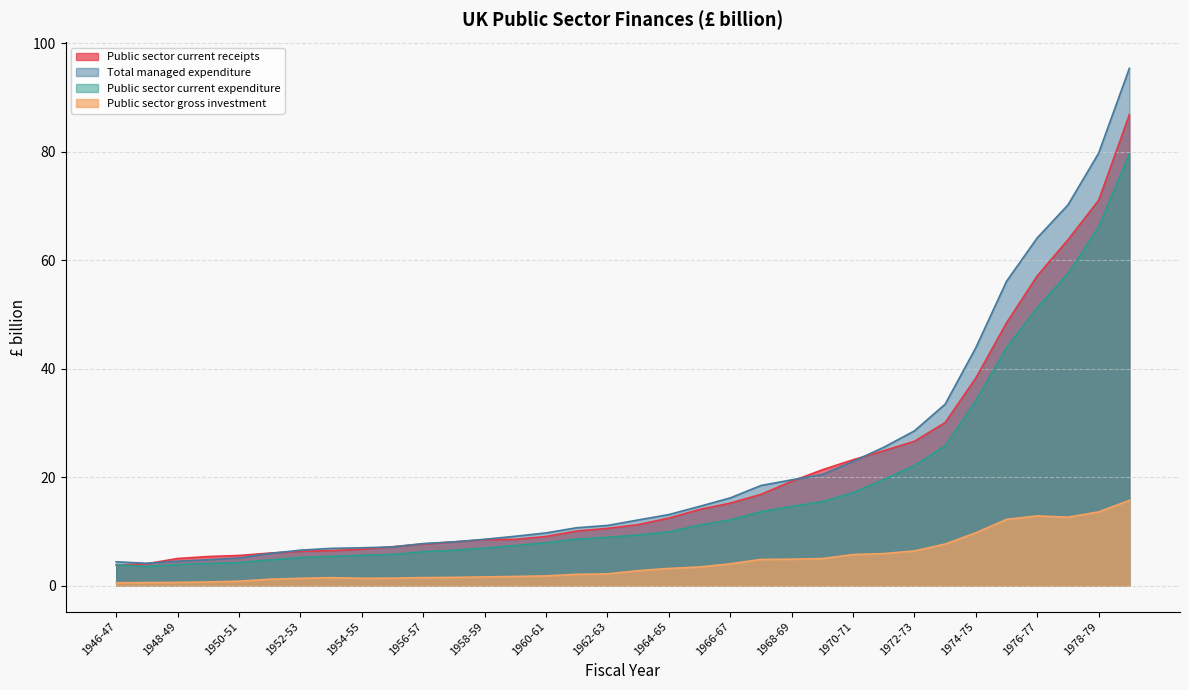

How many lines are shown in the chart?

4